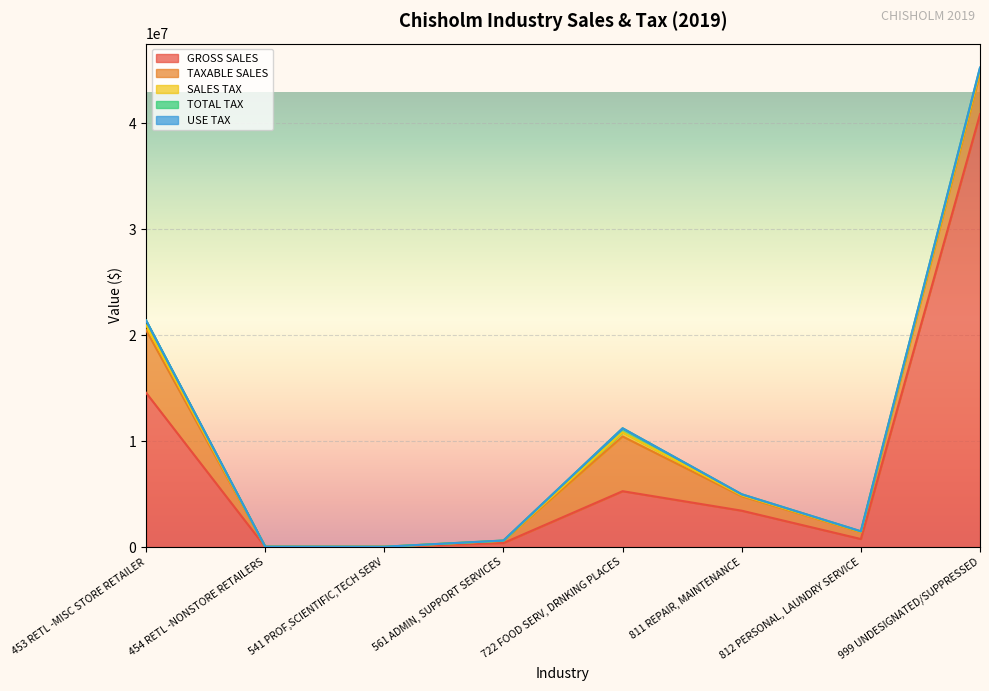

True or false: TOTAL TAX has more than 0 points higher than both neighbors.

True